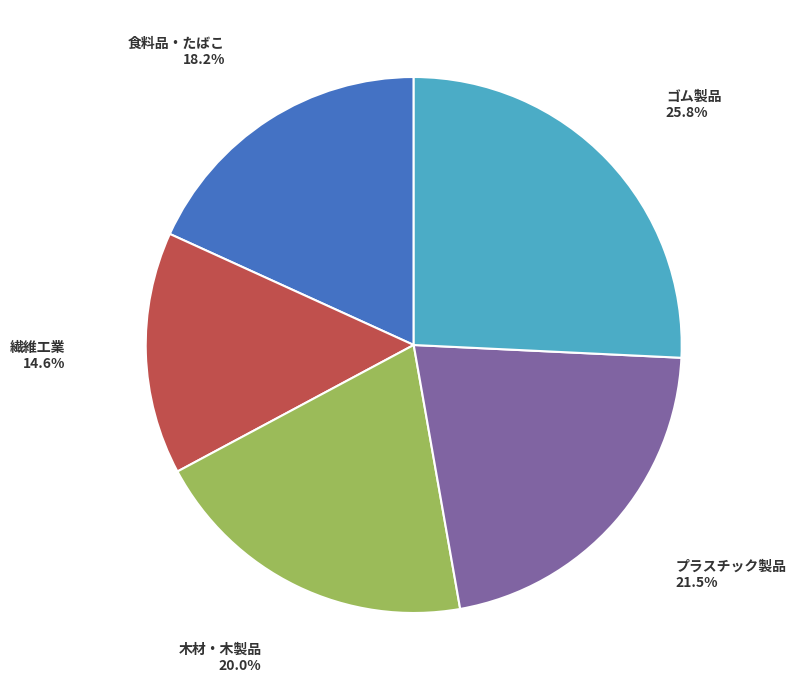

Is there a majority slice in this chart?

No